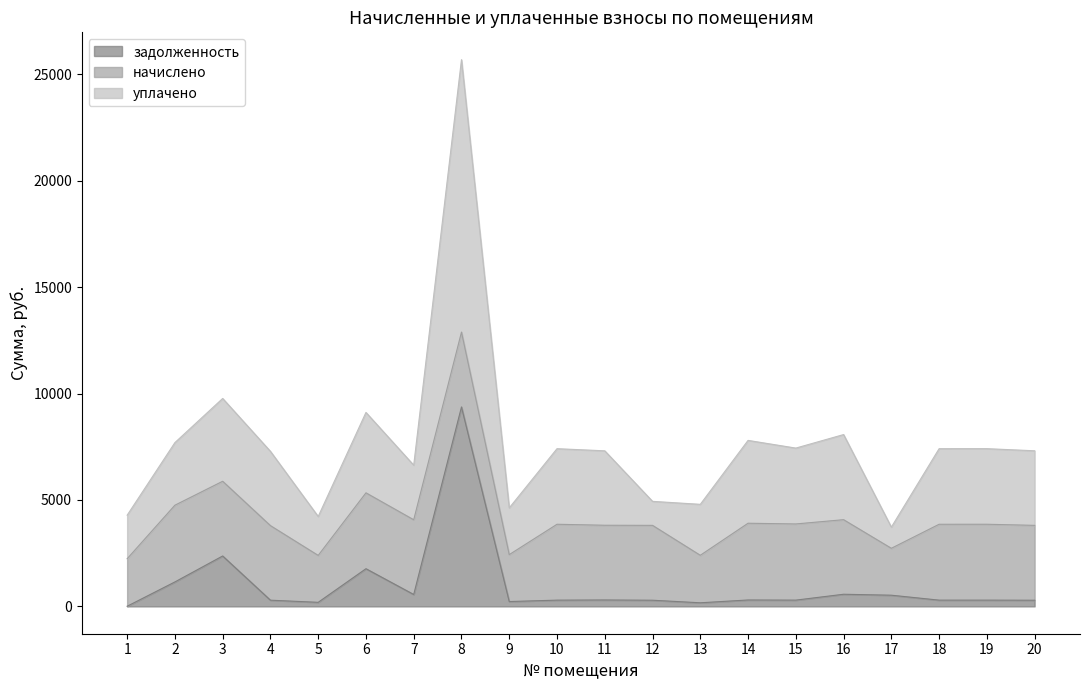

True or false: задолженность and уплачено cross at least once.

False